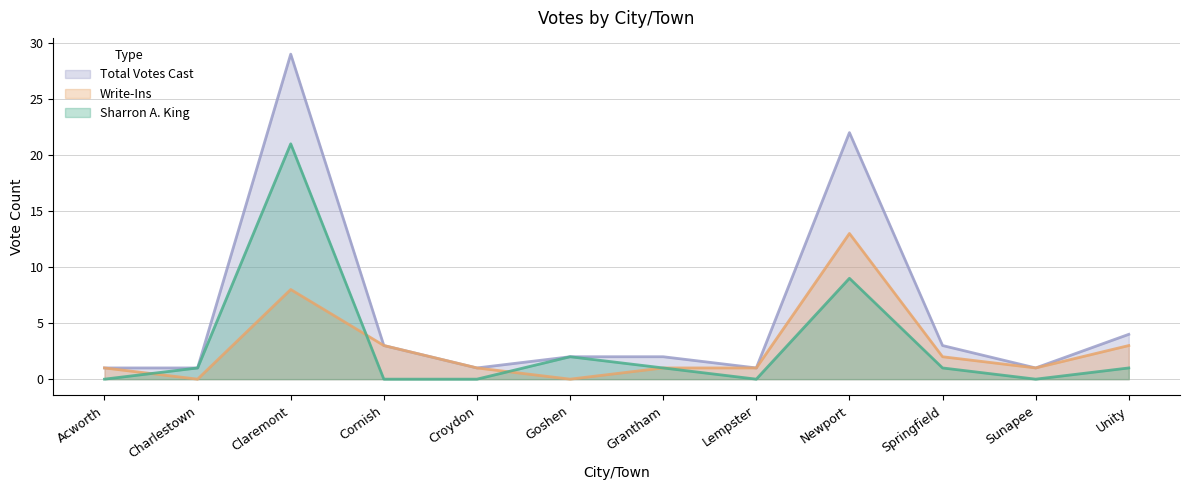

What is the value of the Write-Ins point at the 10th from the left?

2